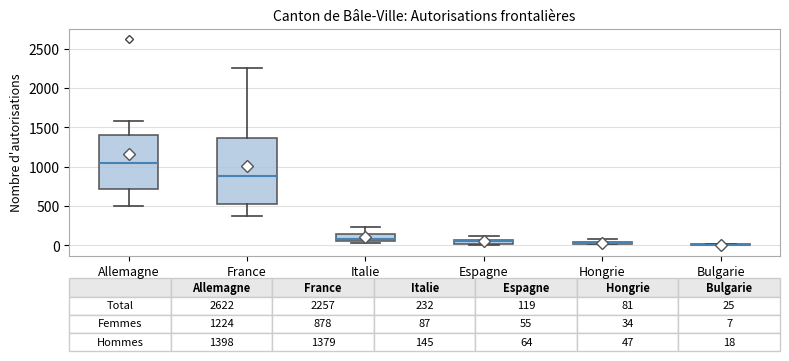

Comparing the boxes themselves (not the whiskers), which one is the tallest?

France